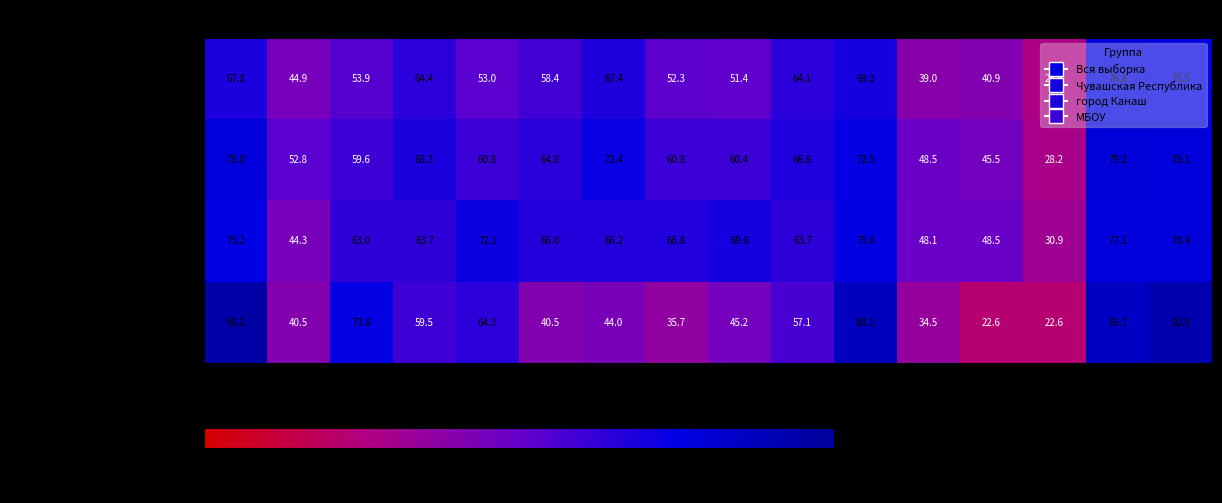

Which category has the highest value across all series?

1.1